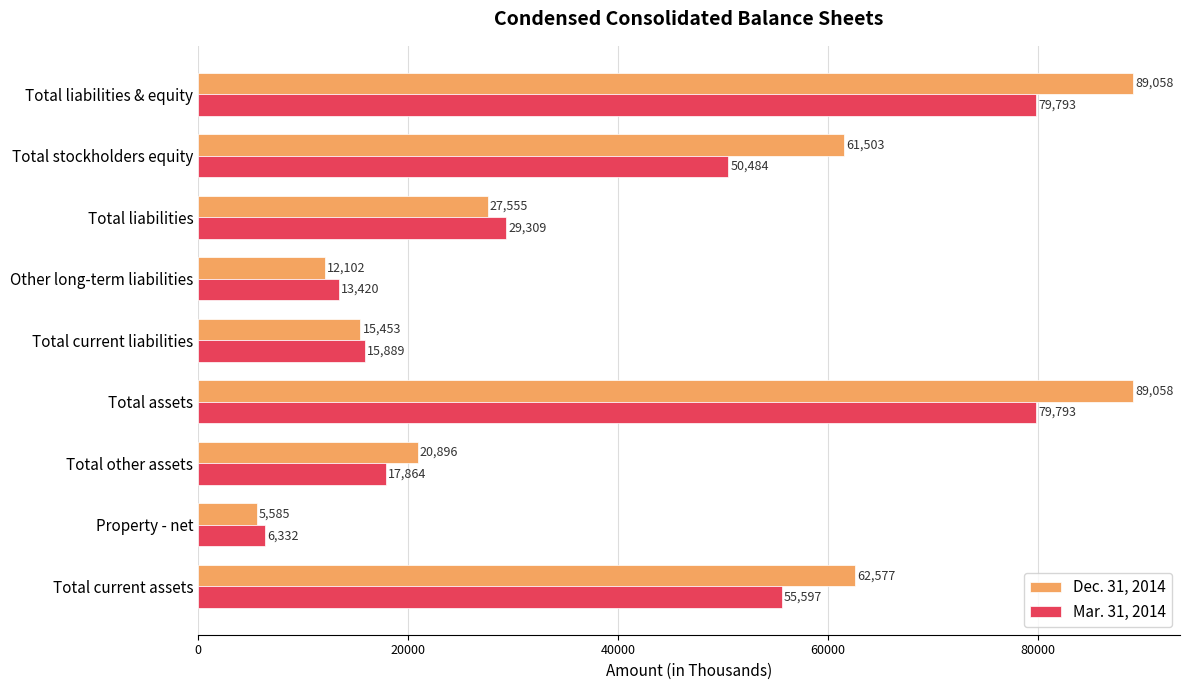

Which series has the largest range (max minus min)?

Dec. 31, 2014